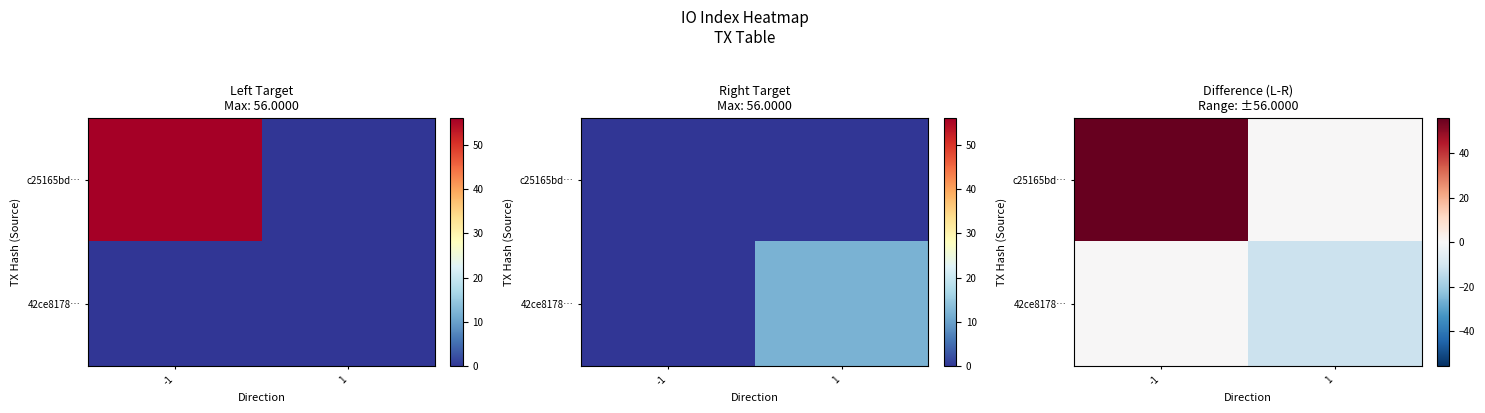

Rank the categories by c25165bd… value from lowest to highest.

1, -1